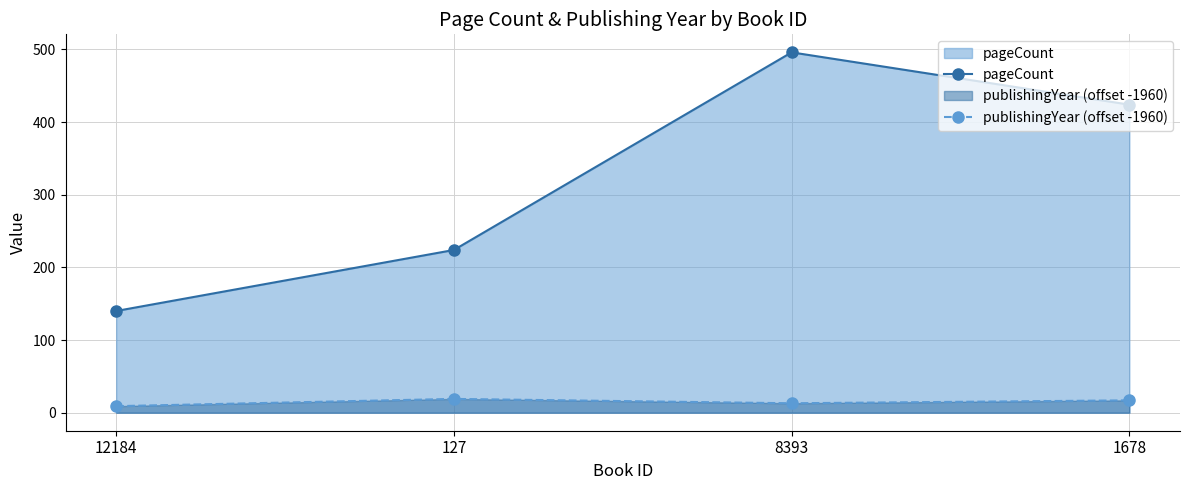

Count the number of data series in this chart.

2